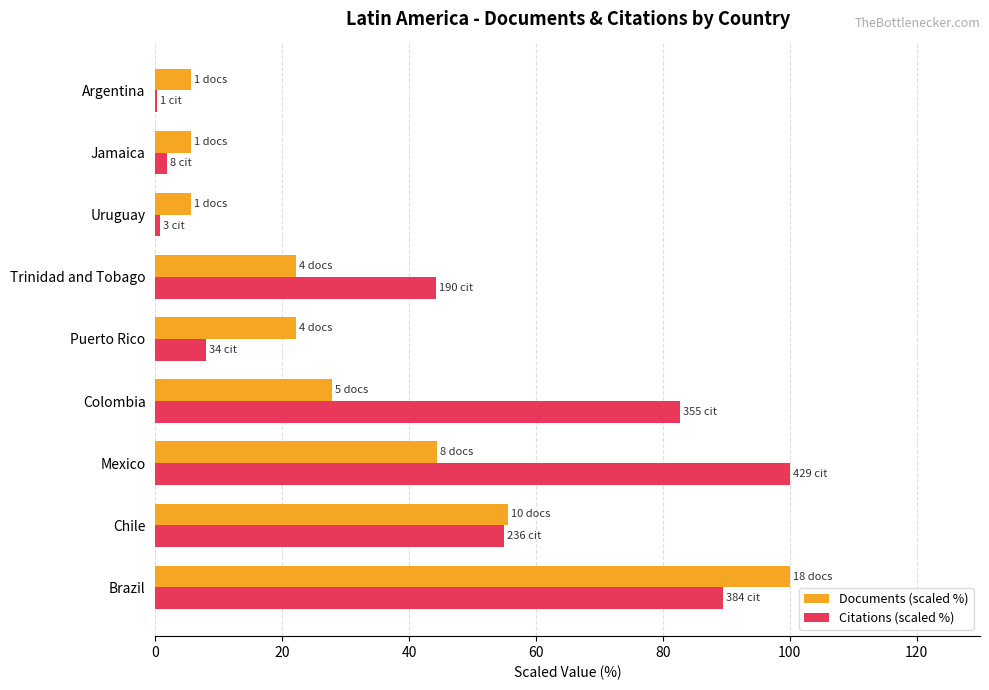

Which series changed the most between Puerto Rico and Uruguay?

Documents (scaled %)